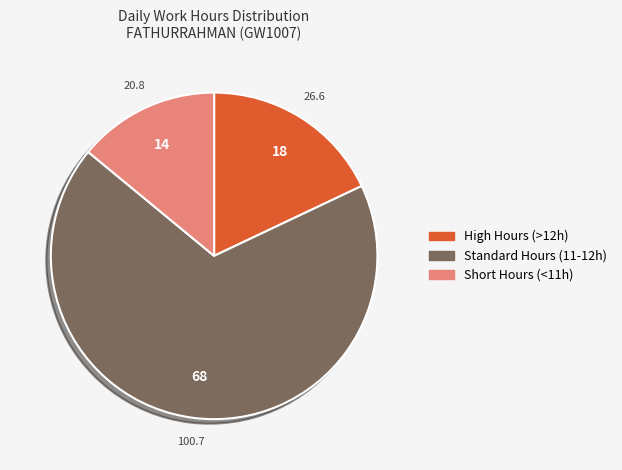

What is the ratio of the value at High Hours (>12h) to the value at Short Hours (<11h)?

1.3